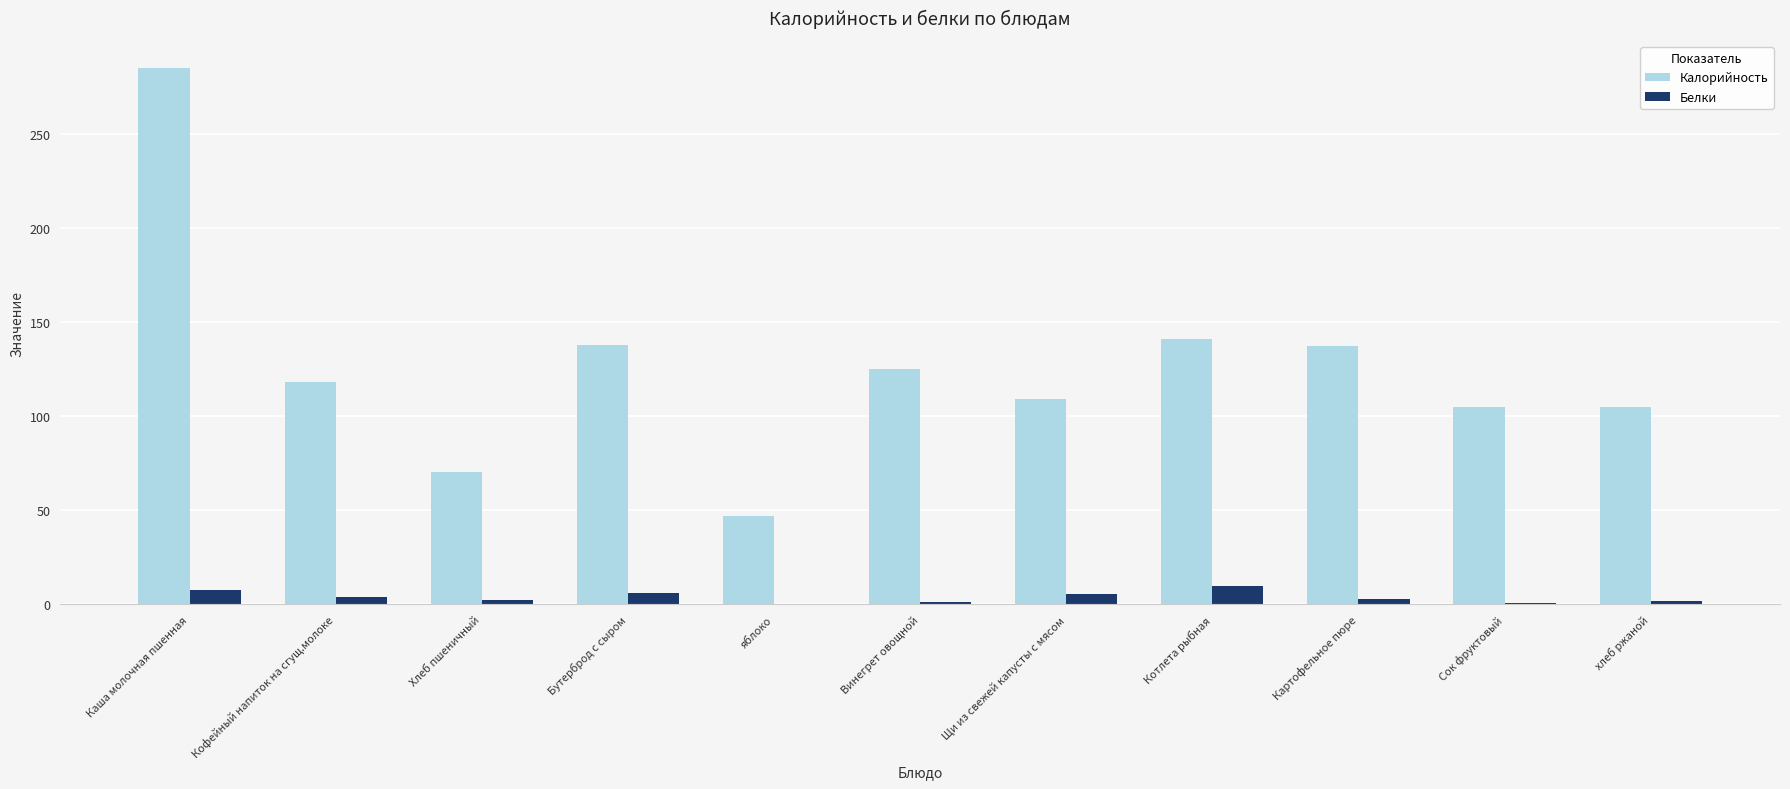

The Калорийность series shows 13.2 at яблоко. True or false?

False